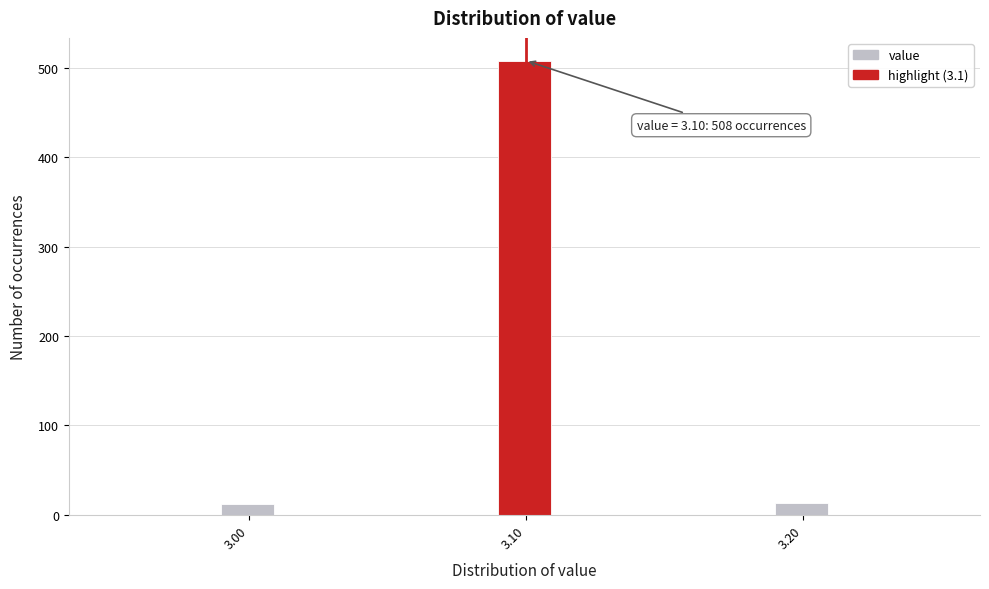

Around what value on the x-axis is the tallest bar? Give the approximate position of its centre, as read against the axis.

3.10